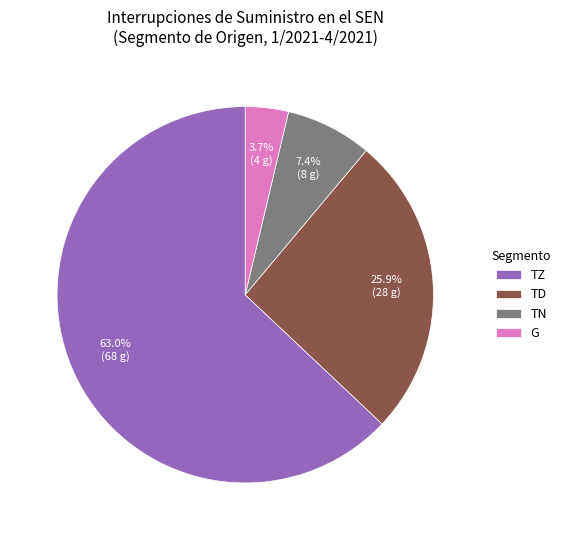

What percentage is the TZ slice, to the nearest percent?

63%